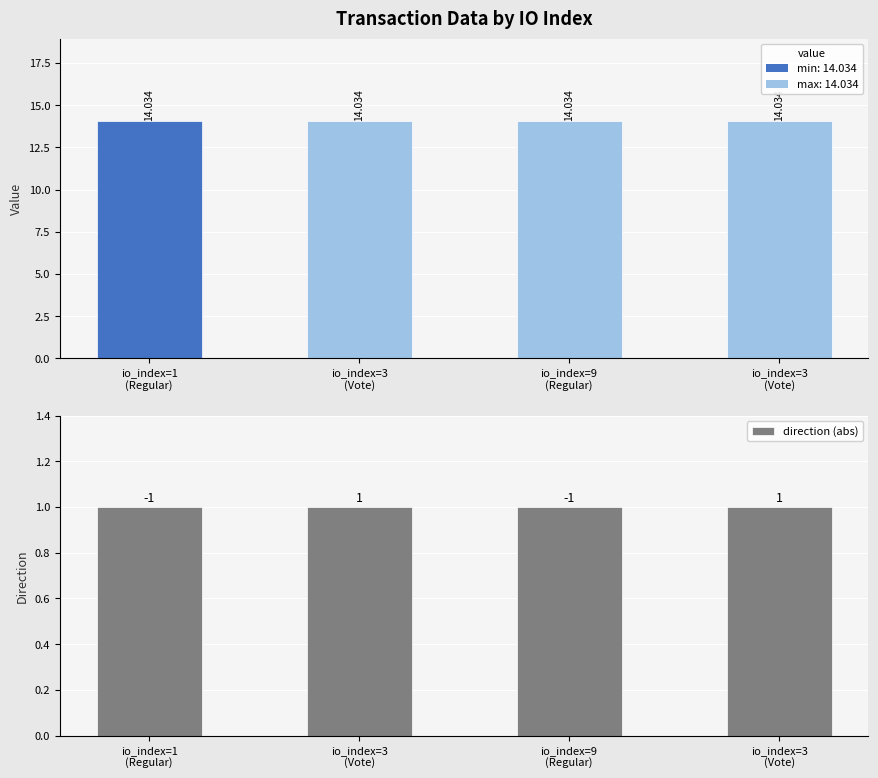

What is the minimum value shown in the chart?

1.0